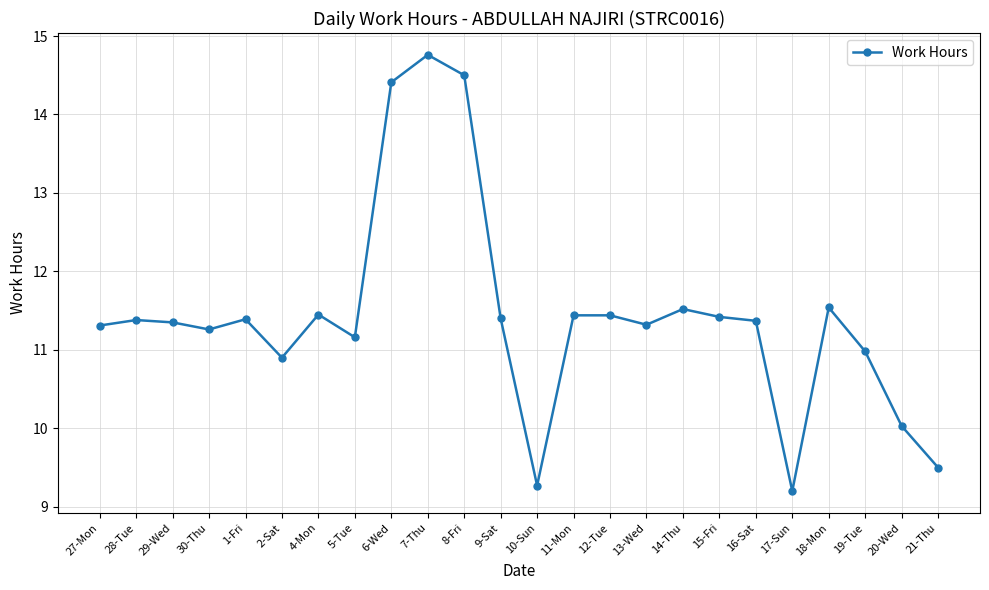

Approximately how many times larger is the value at 28-Tue compared to 2-Sat?

1.0